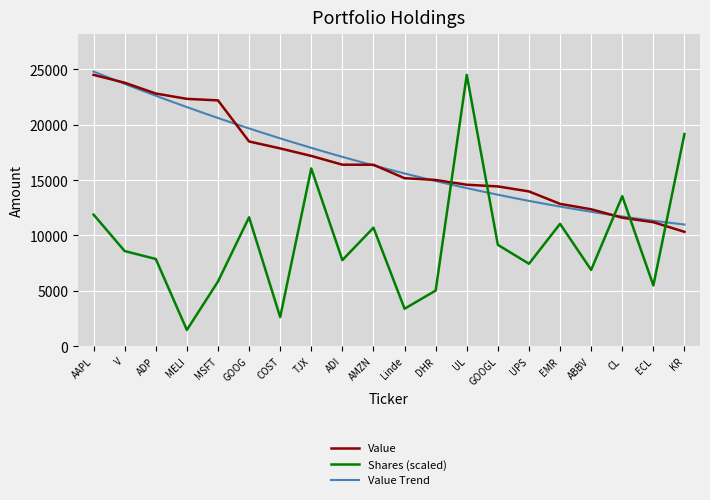

How many intersections are there between Value and Shares (scaled)?

5